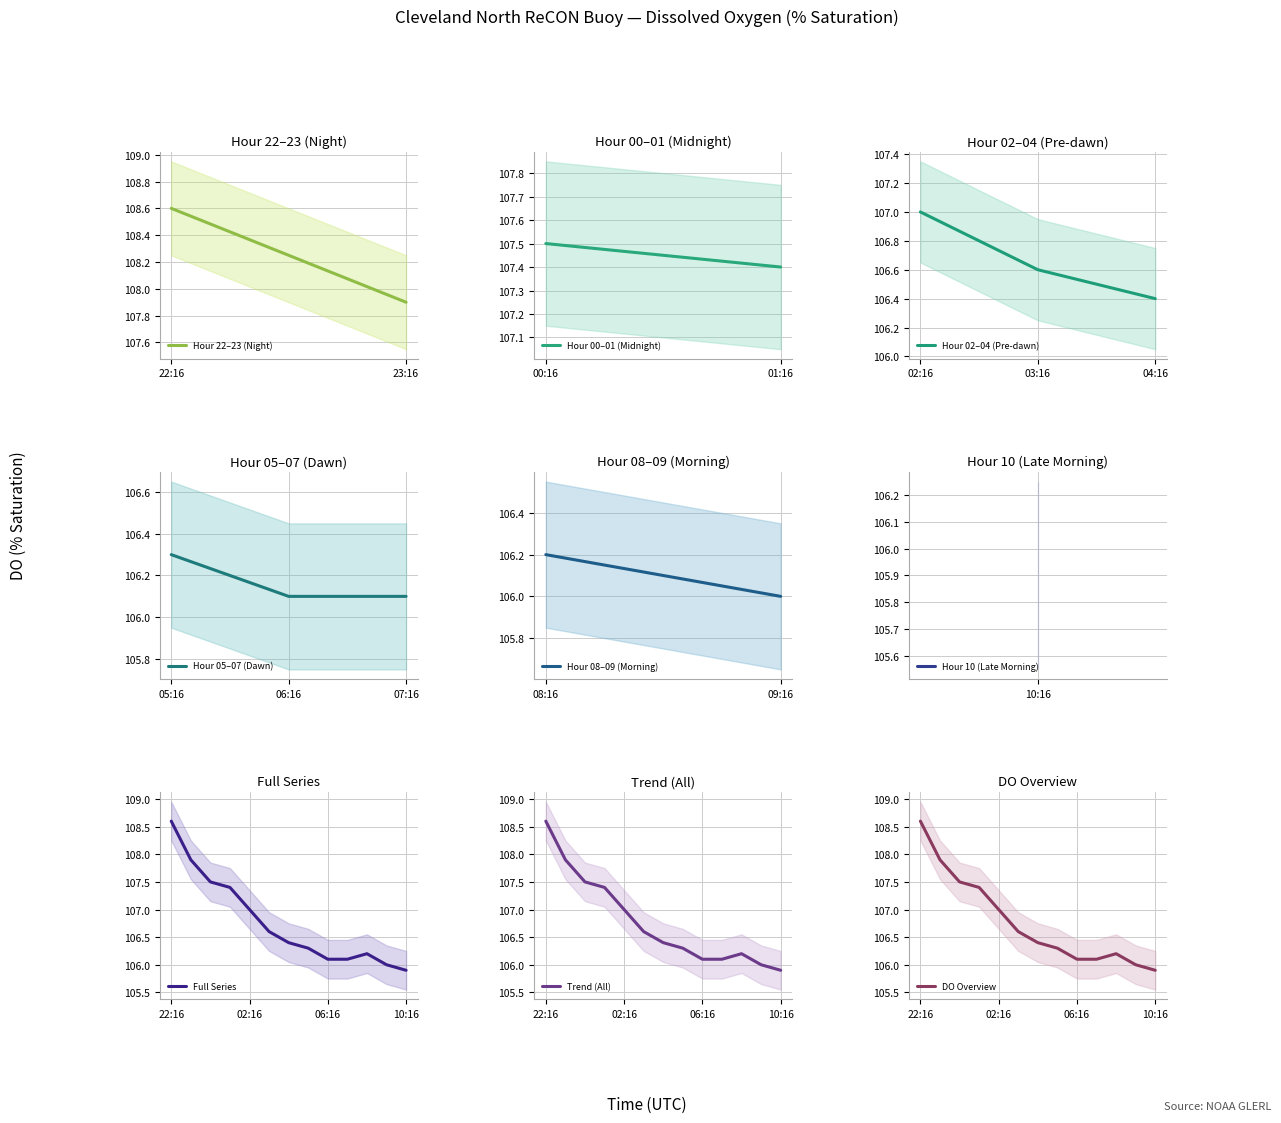

At which label does Full Series reach its minimum?

10:16